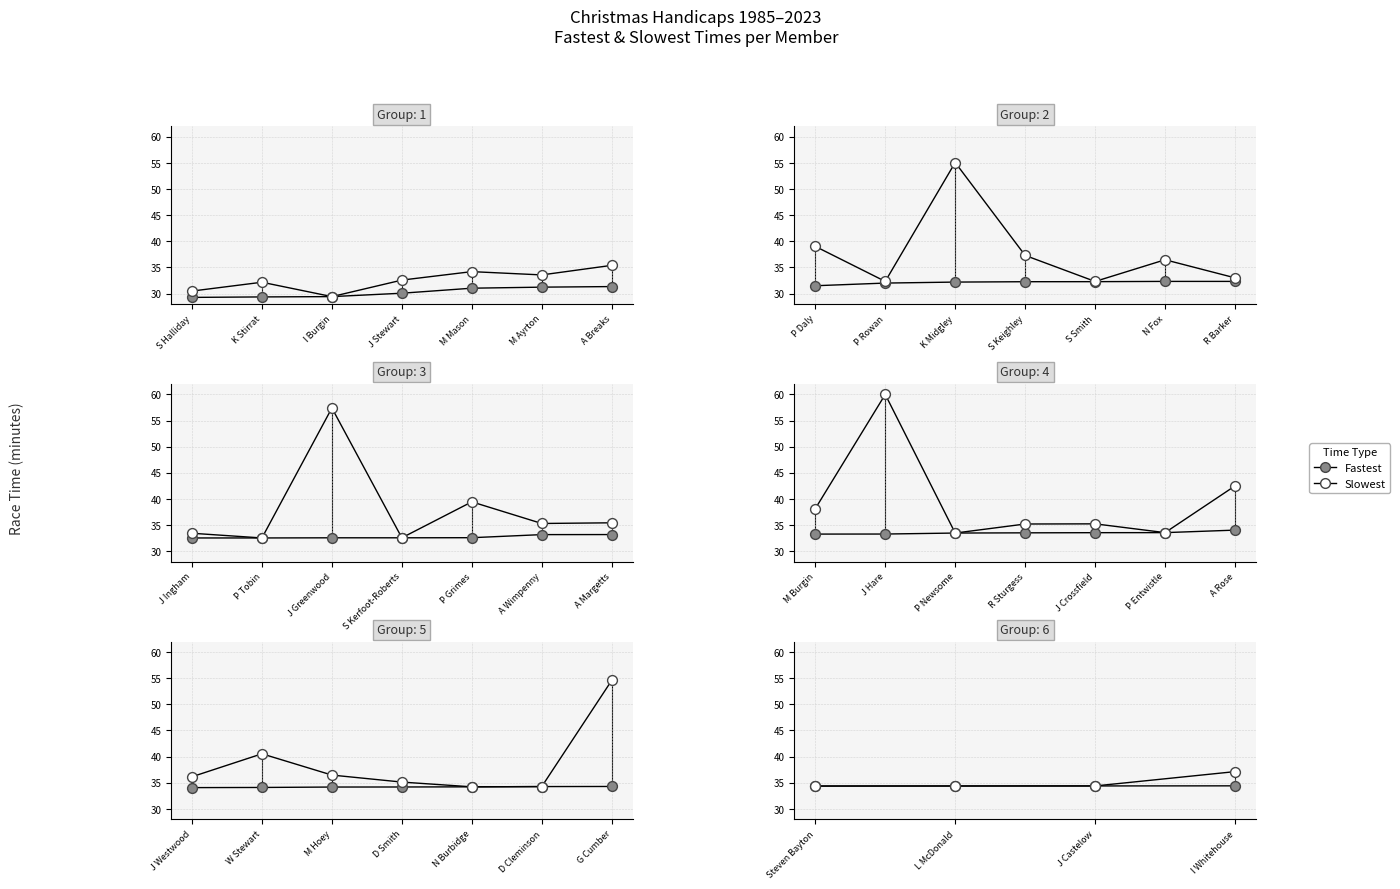

Which series has the largest Y range (max minus min)?

Slowest